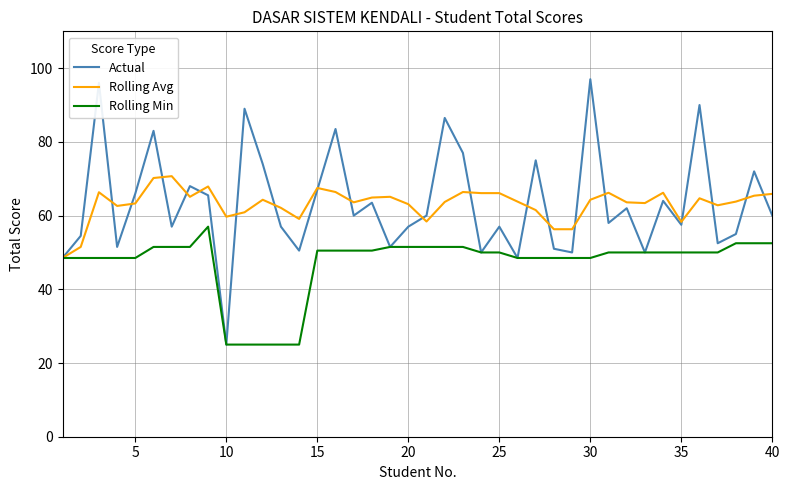

What is the maximum value for Rolling Avg?

70.7